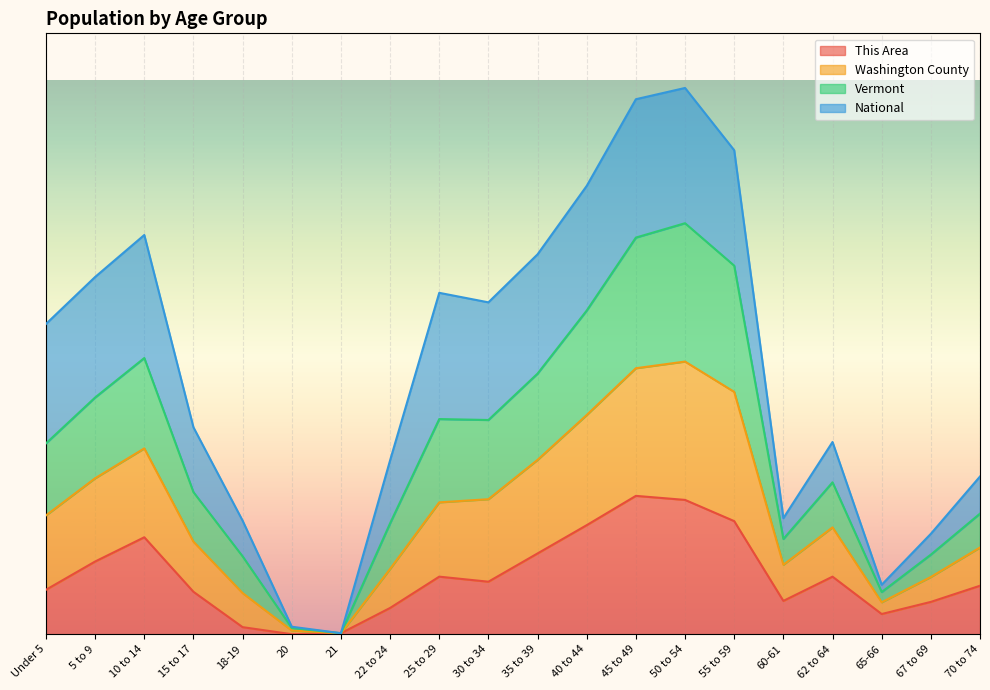

At which category is the sum across all series the highest?

50 to 54